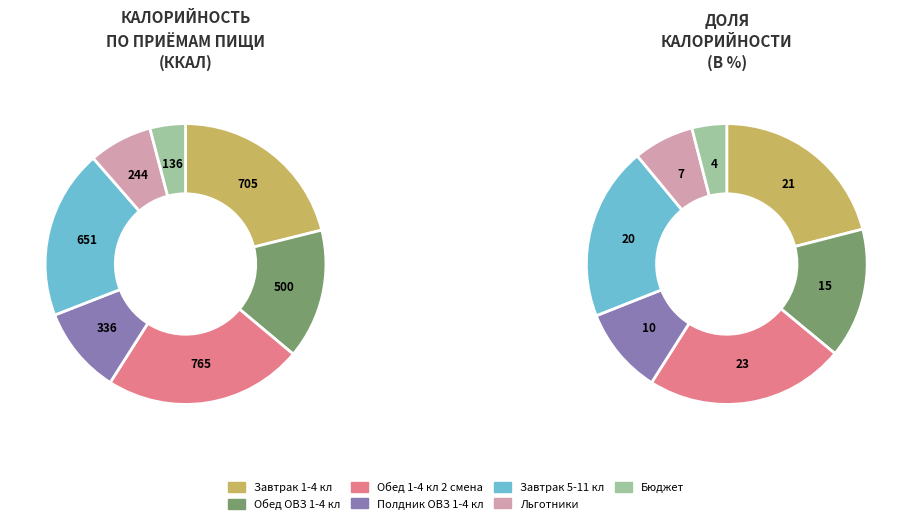

Is it true that Завтрак 1-4 кл is 21% of the pie?

True